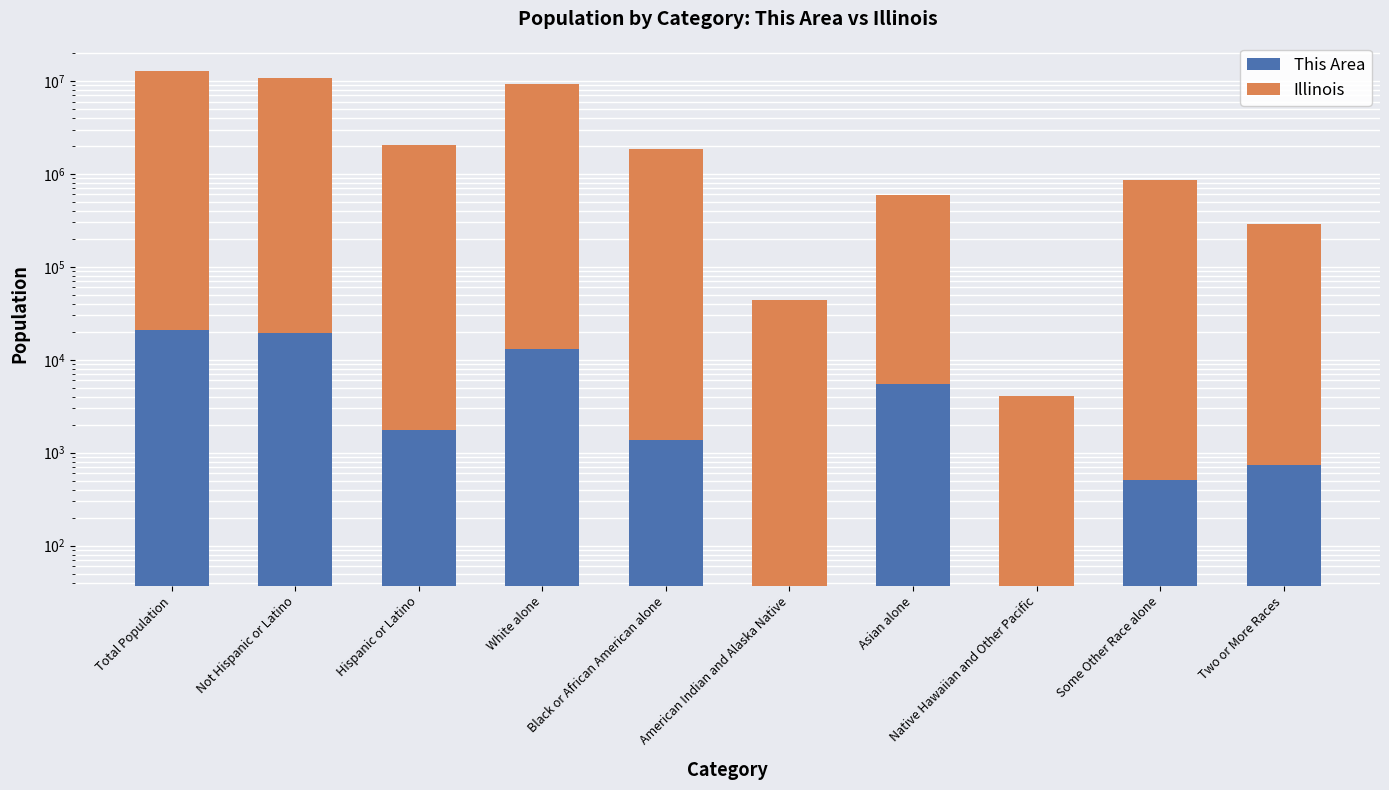

At how many categories does at least one series exceed 8767260?

3